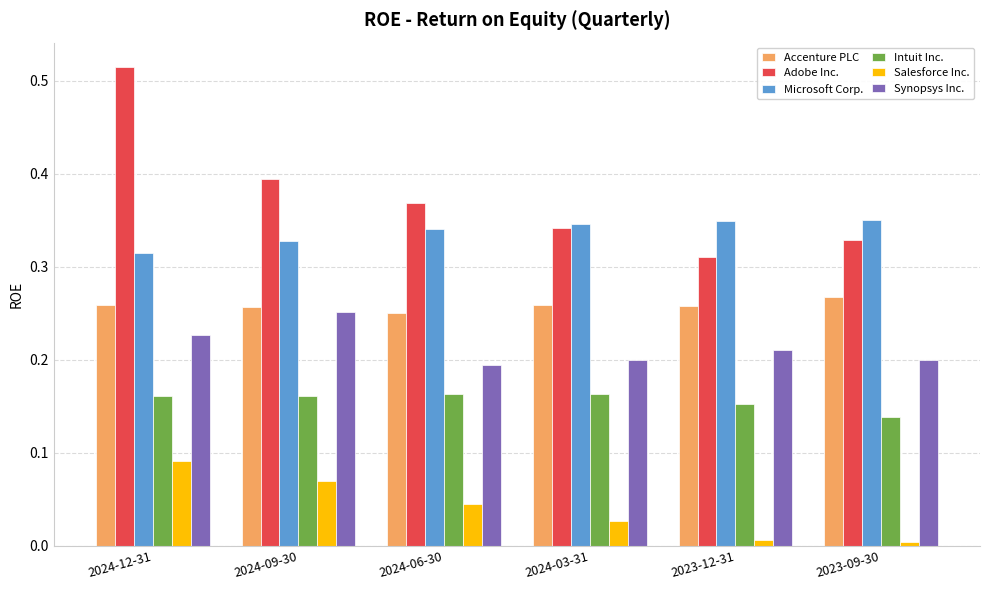

At which label does Intuit Inc. reach its minimum?

2023-09-30